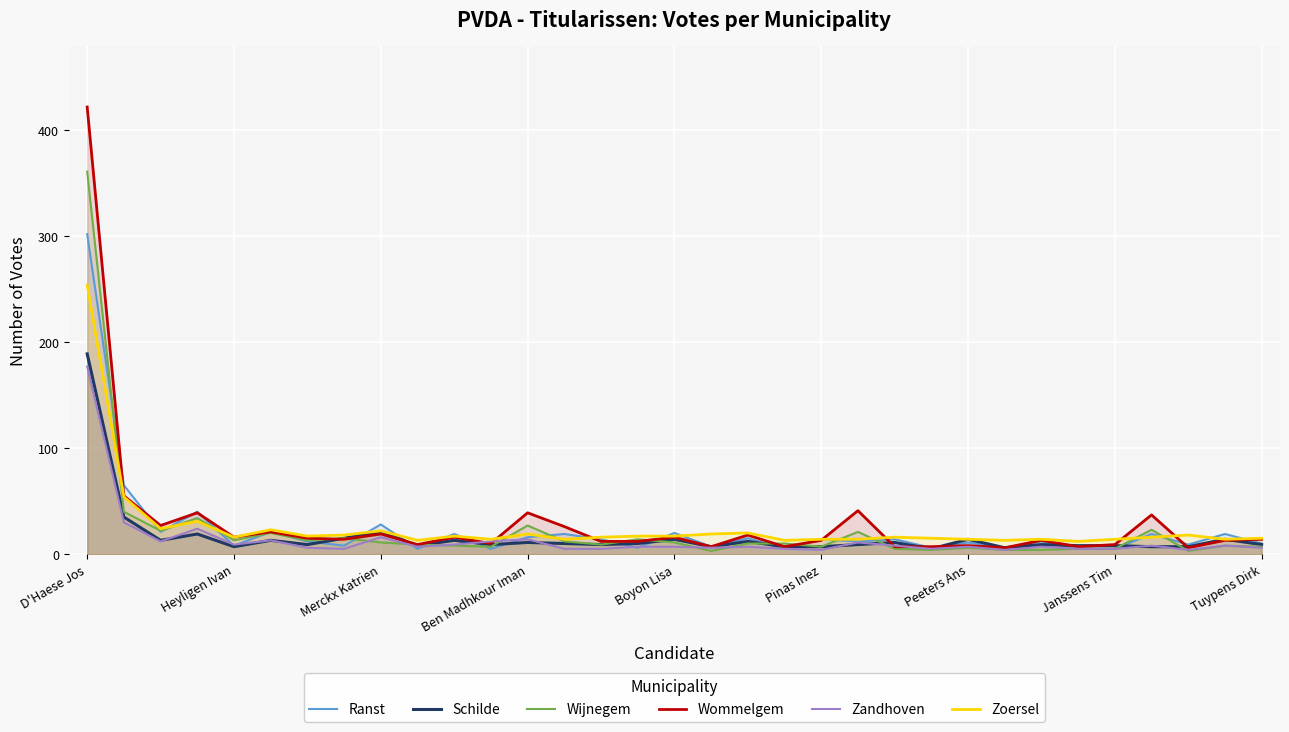

What is the maximum value shown in the chart?

422